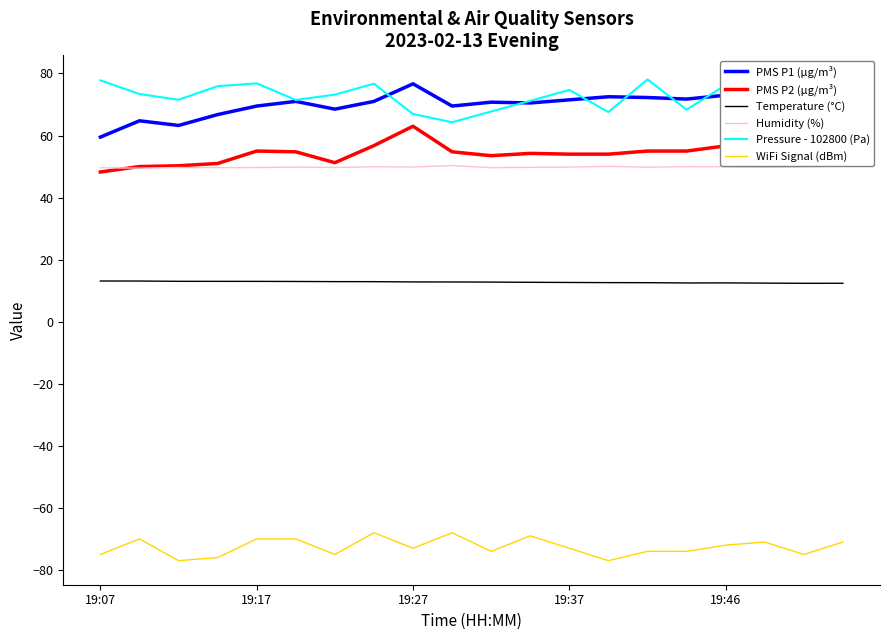

True or false: Humidity (%) and PMS P1 (µg/m³) cross at least once.

False